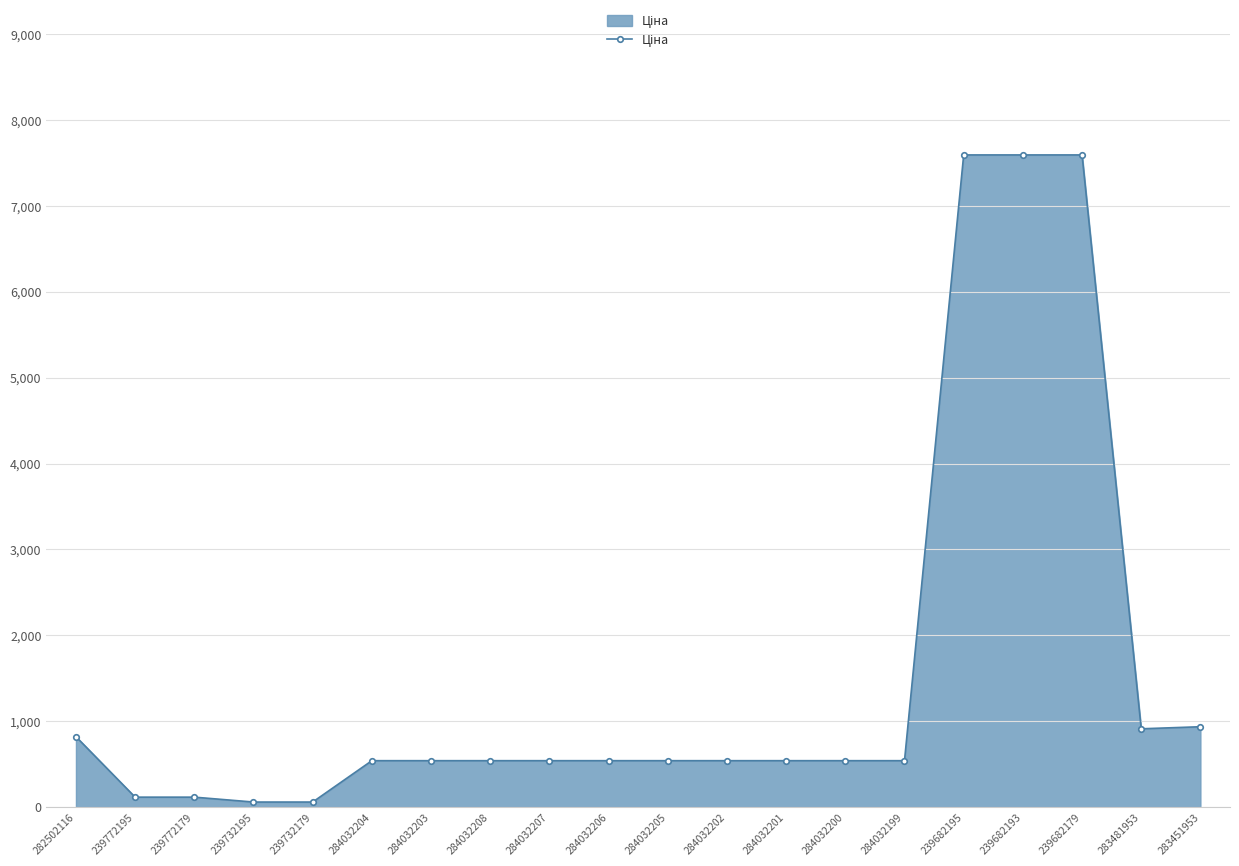

What is the value of the 18th point from the left?

7596.5